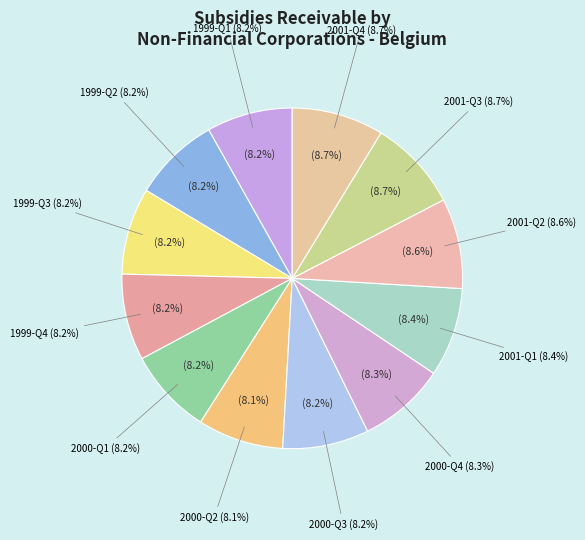

Is the sum of 2001-Q1 and 2000-Q4 greater than half?

No